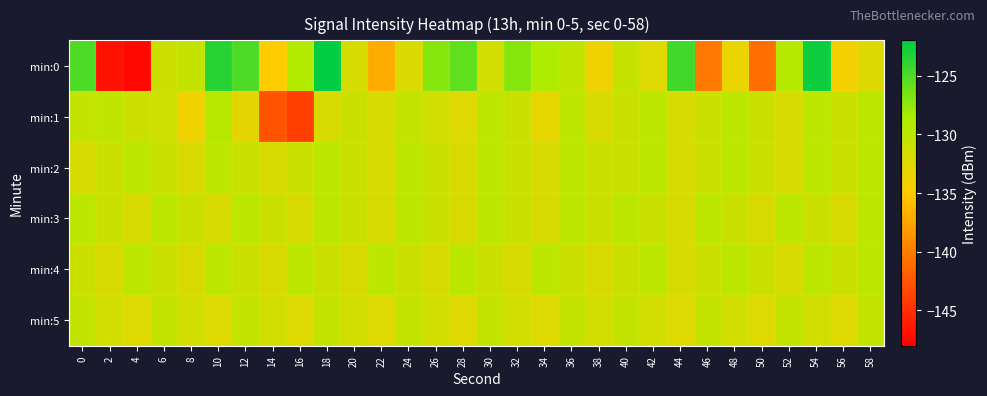

How many data points does each series have?

30